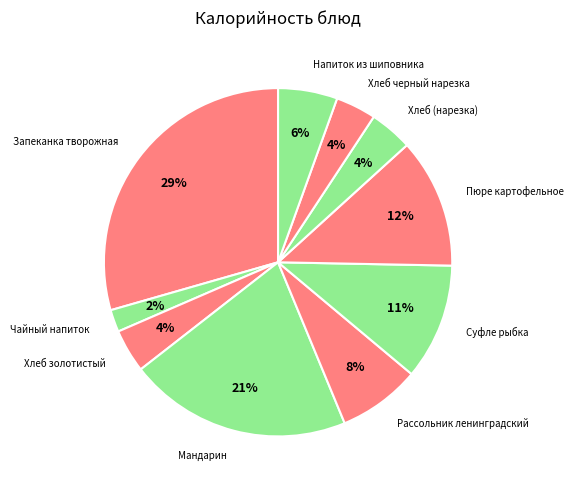

Which has a higher value, Напиток из шиповника or Мандарин?

Мандарин